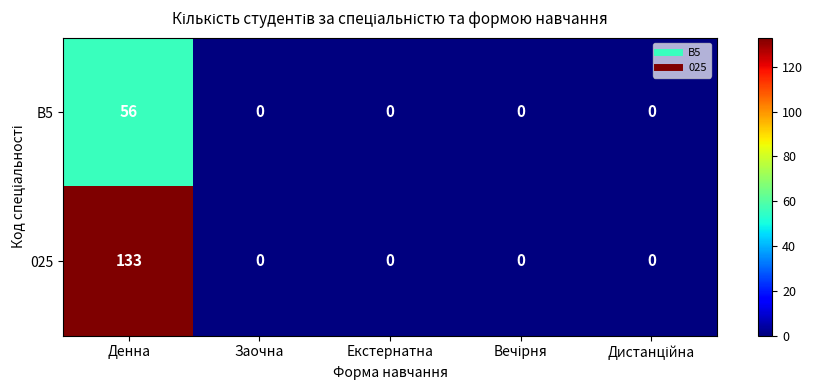

Reading left to right, what are all the values shown in this chart?

B5: 56	0	0	0	0
025: 133	0	0	0	0